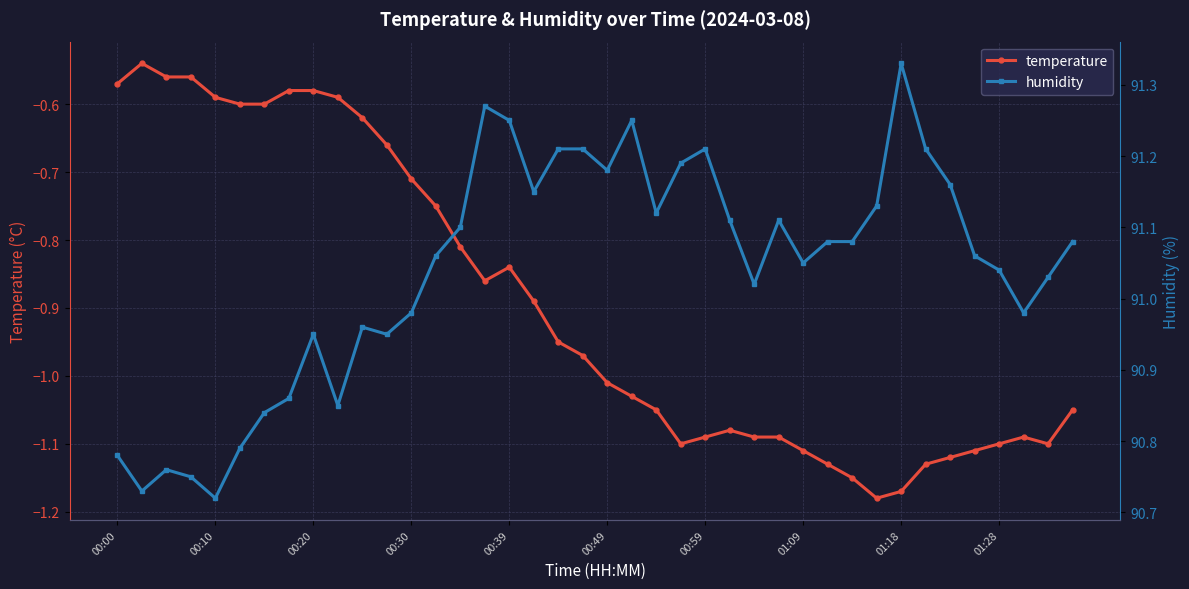

True or false: temperature has more than 2 points higher than both neighbors.

True